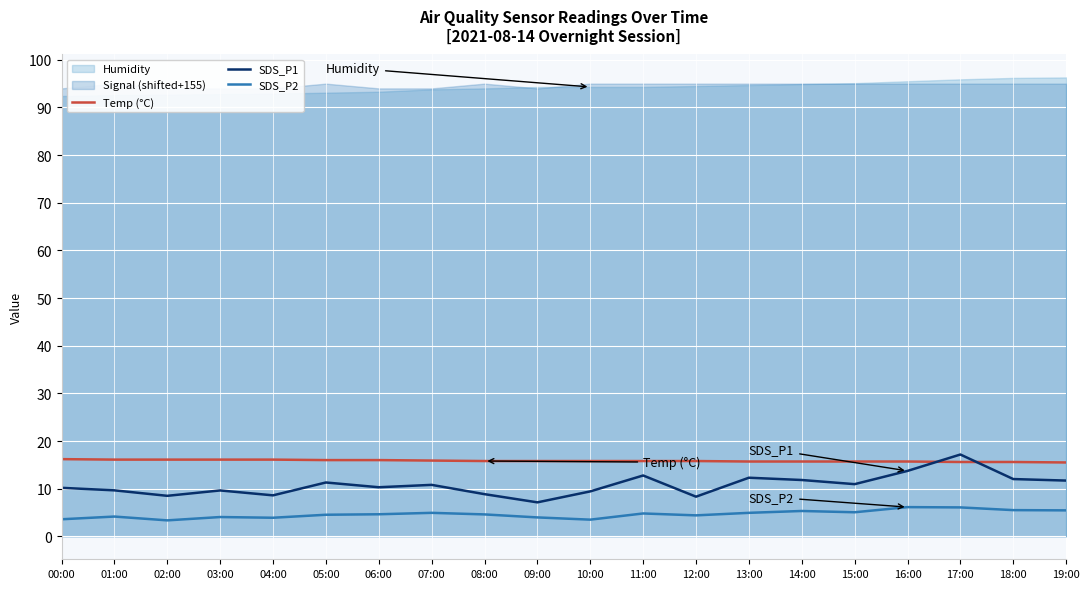

What is the sum of the SDS_P2 values at 08:00 and 16:00?

10.7